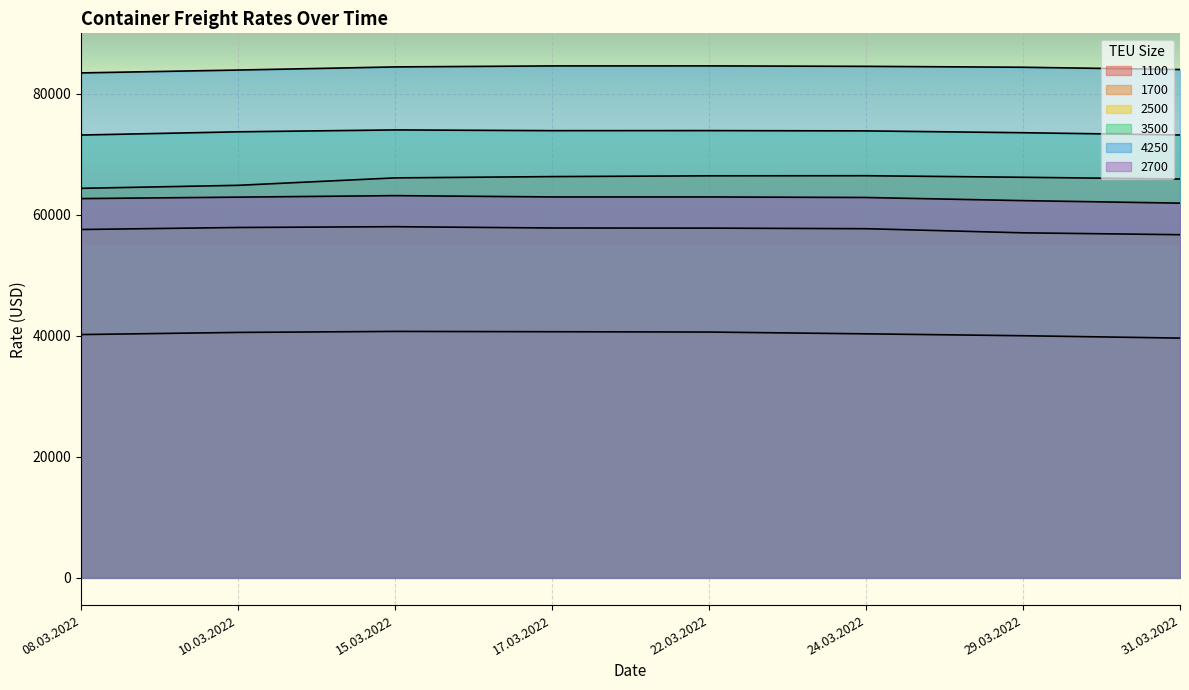

Is it true that 1100 equals 70462 at 24.03.2022?

False